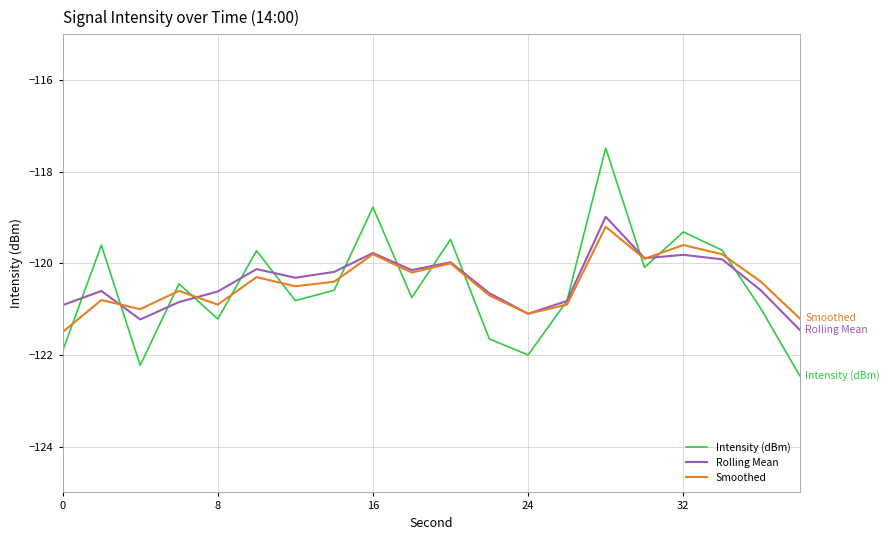

At how many categories does at least one series exceed -118?

1